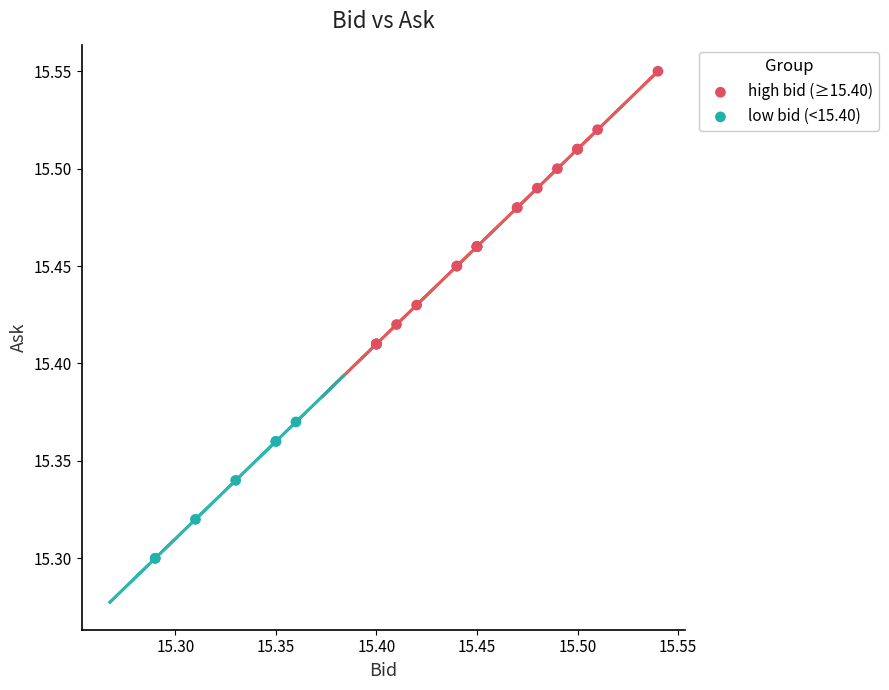

Which series has the largest Y range (max minus min)?

high bid (≥15.40)